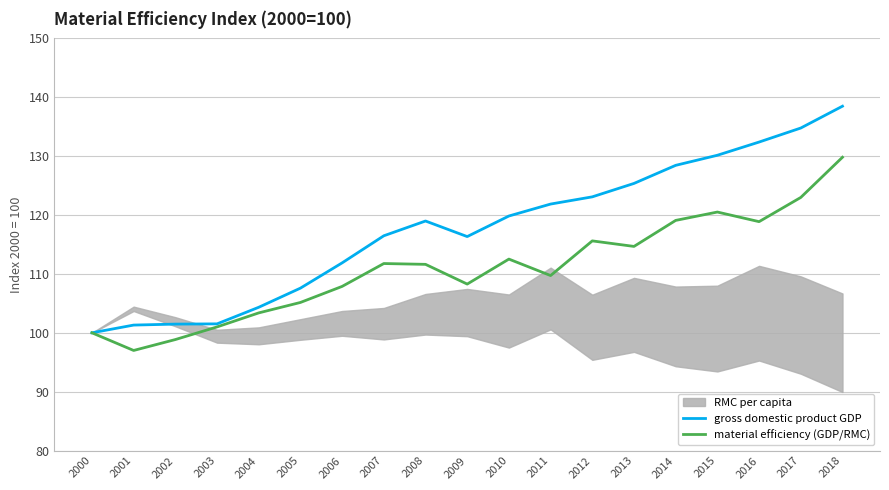

What is the value of the gross domestic product GDP point at the 1st from the left?

100.0